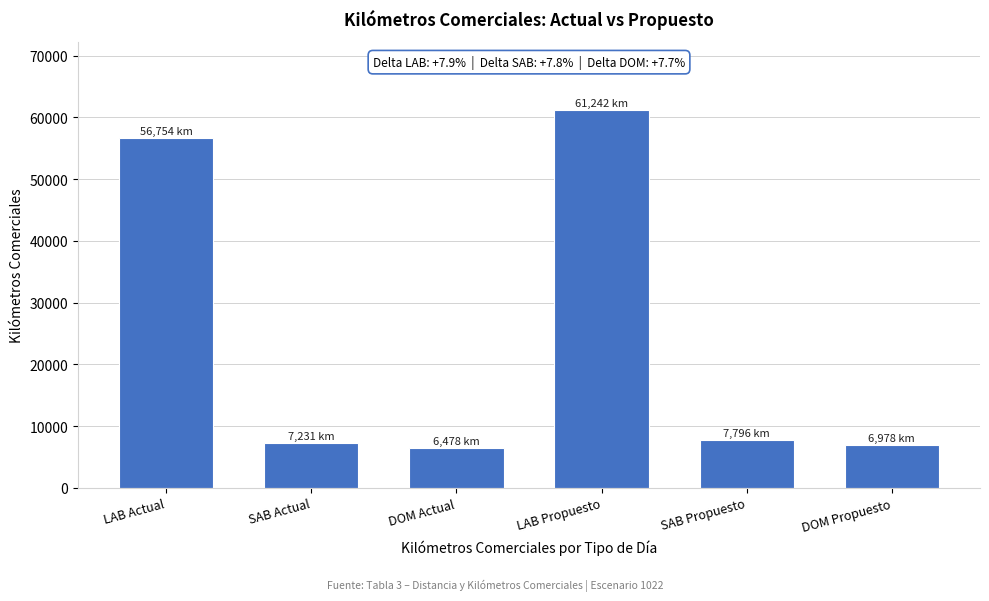

Read the value at LAB Actual.

56753.6